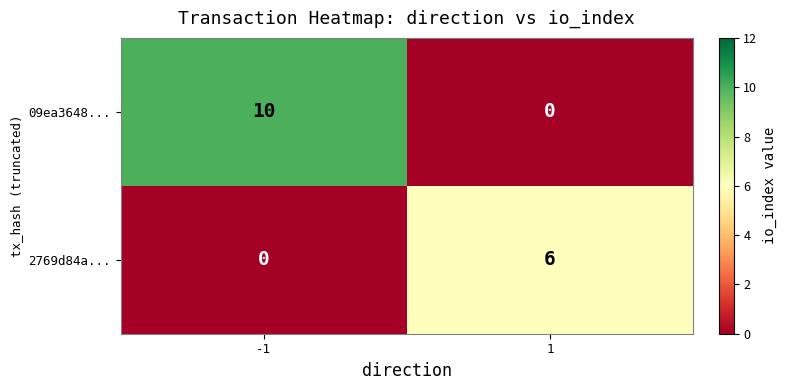

Rank the series at -1 from highest to lowest value.

09ea3648..., 2769d84a...